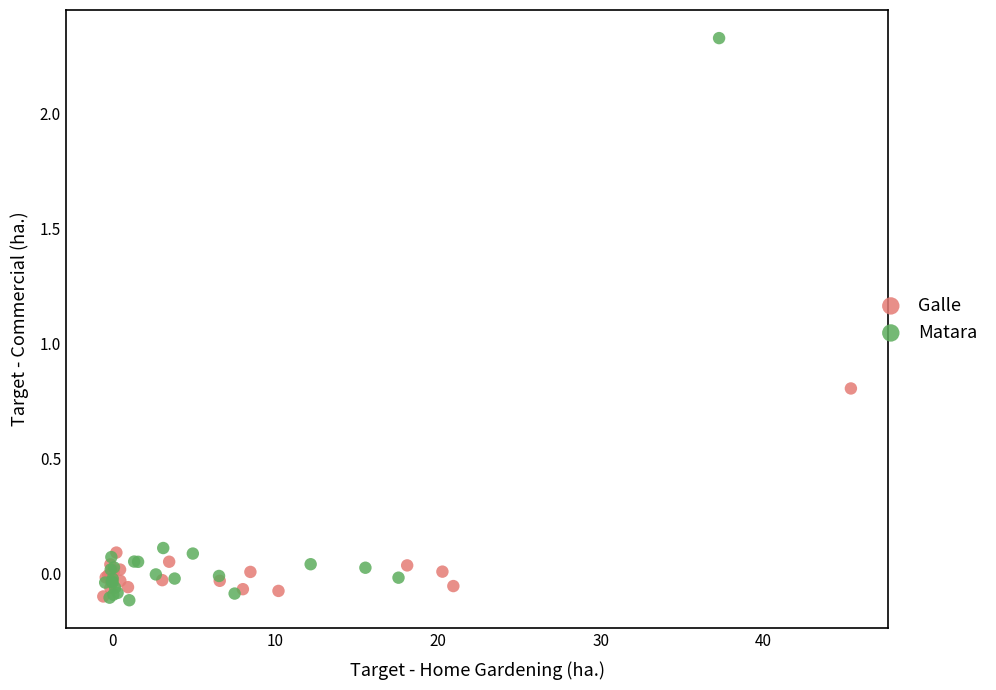

Which series contains the highest Y value?

Matara